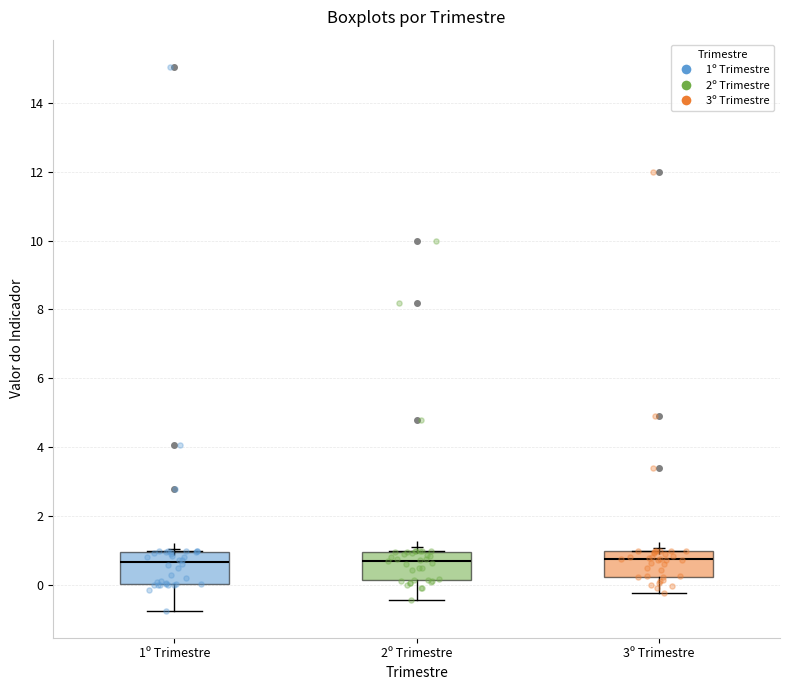

Where does the median line of the box for 2º Trimestre sit on the y-axis? The values are not printed on the chart, so give them approximately, as read against the axis.

0.8